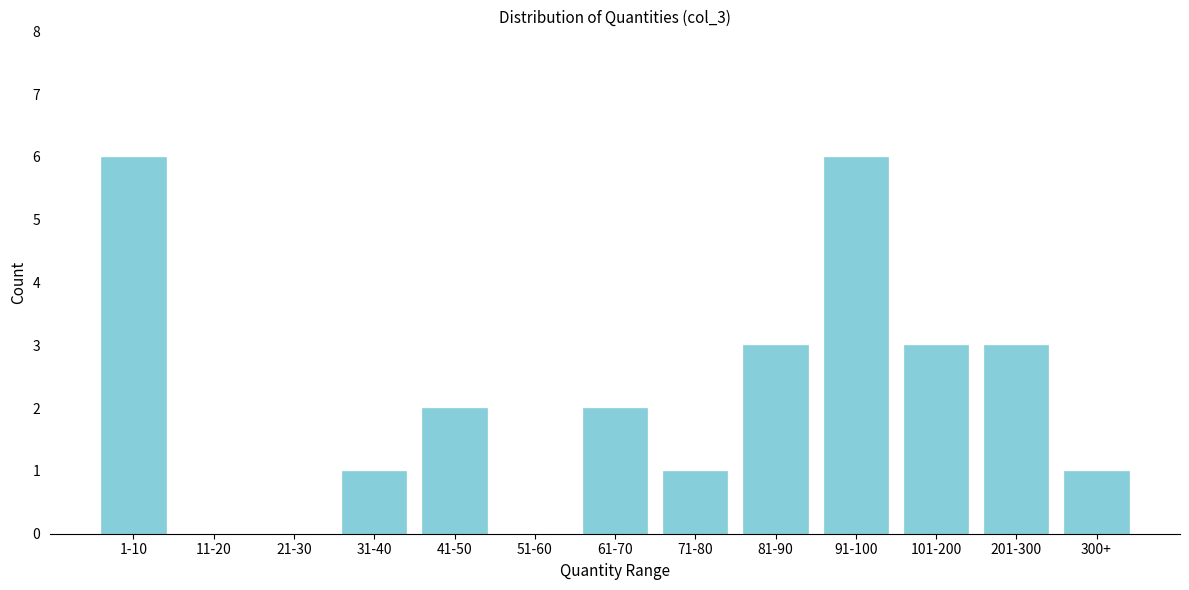

Reading right to left, what are all the values shown in this chart?

300+=1	201-300=3	101-200=3	91-100=6	81-90=3	71-80=1	61-70=2	51-60=0	41-50=2	31-40=1	21-30=0	11-20=0	1-10=6